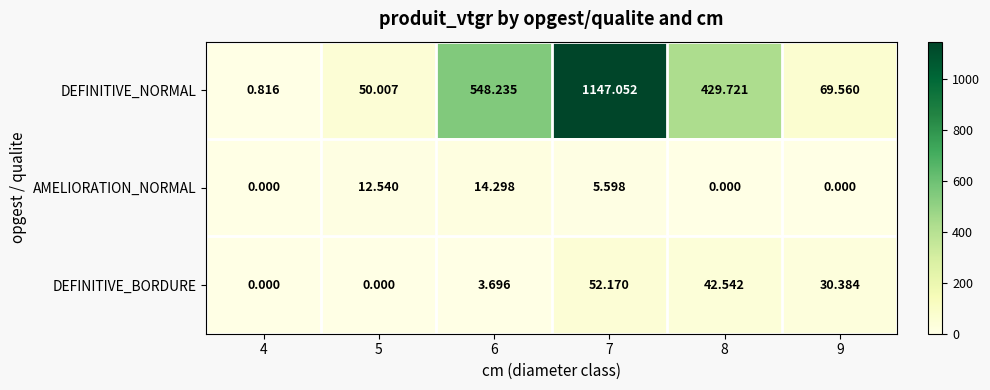

Which series has the largest total across all categories?

DEFINITIVE_NORMAL